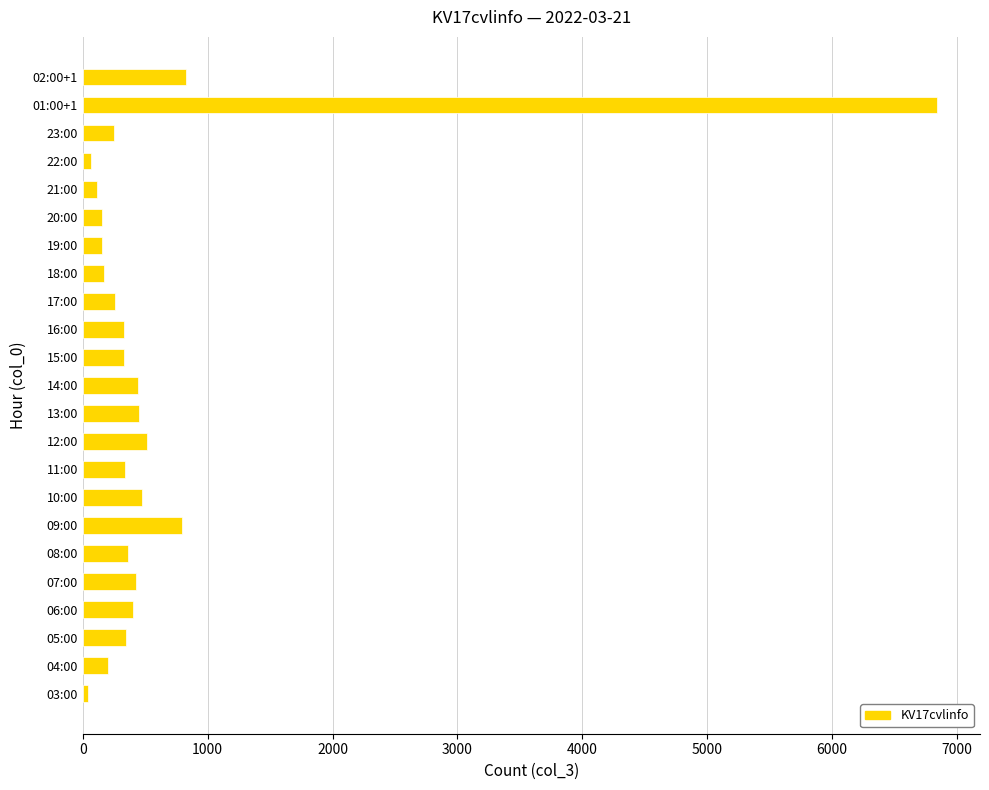

The chart shows a value of 796 at 09:00. True or false?

True